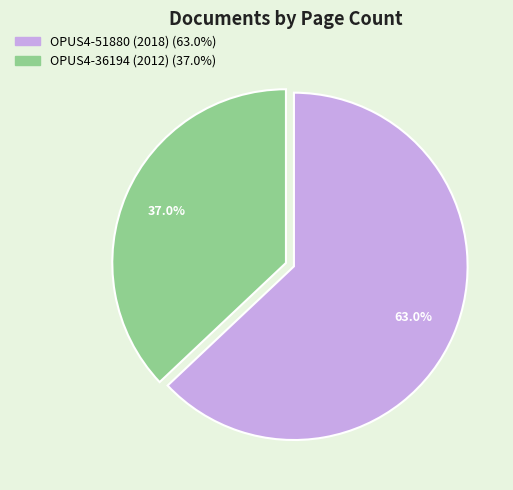

Which category accounts for the majority?

OPUS4-51880 (2018)